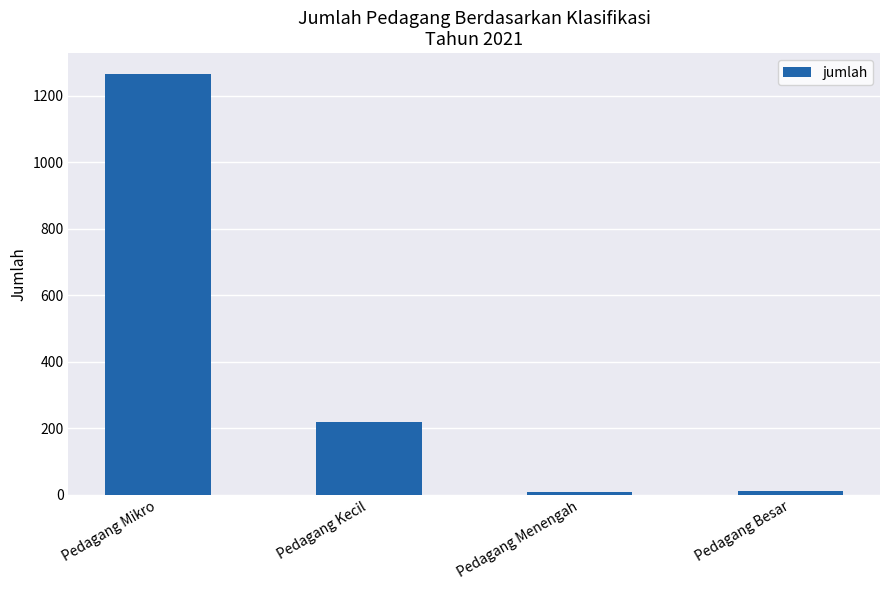

Which category has the highest value across all series?

Pedagang Mikro